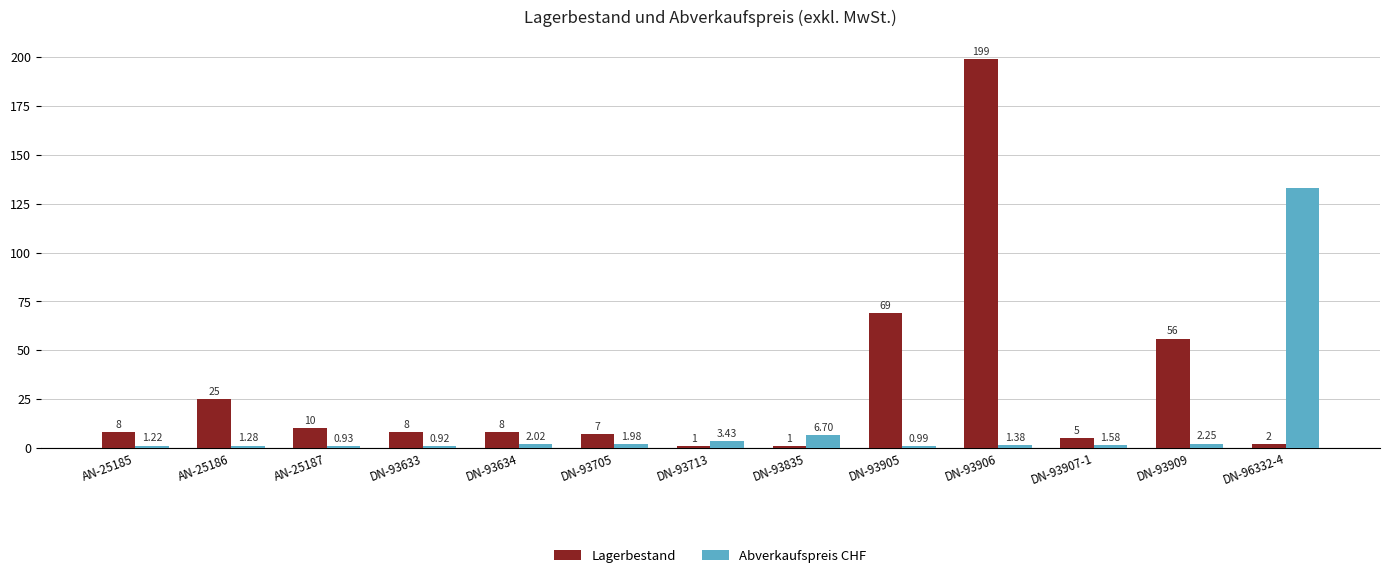

Where is Abverkaufspreis CHF nearest to the value 66?

DN-93835